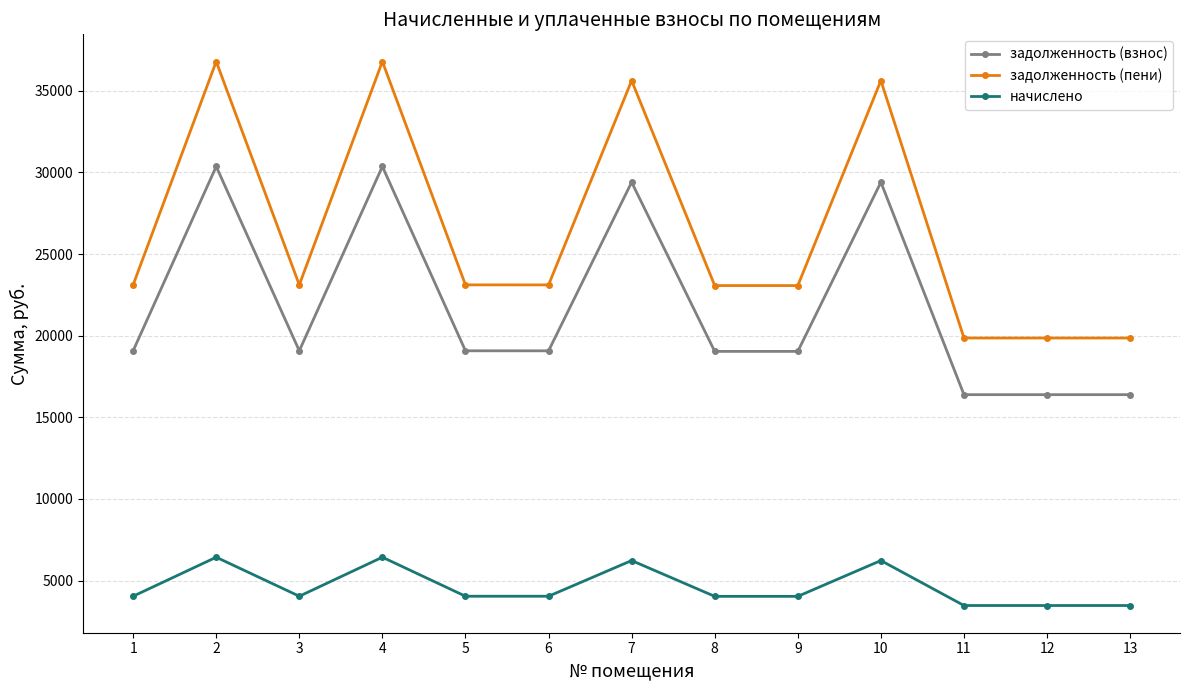

What is the maximum value shown in the chart?

36795.8